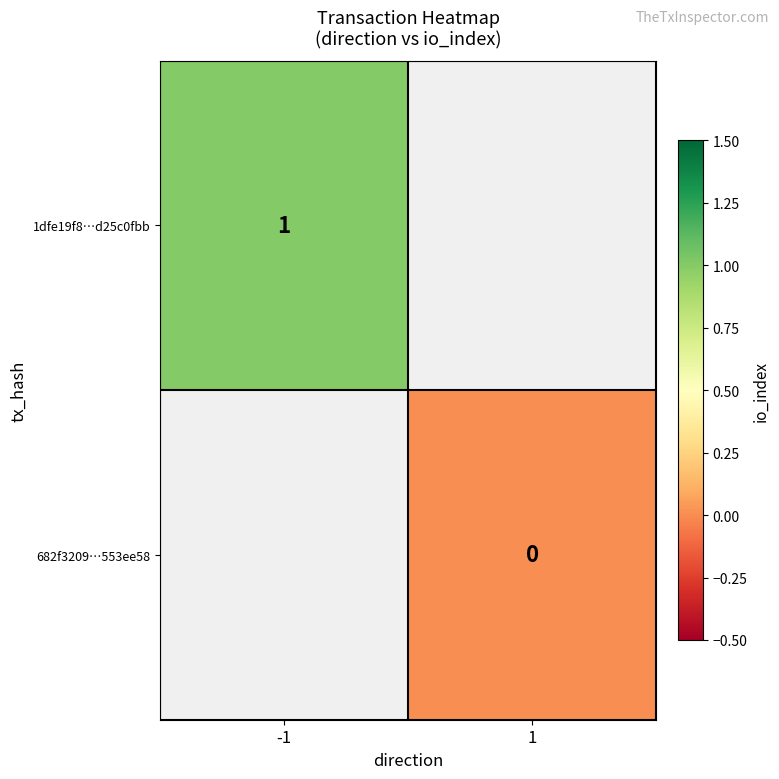

Is it true that 1dfe19f8…d25c0fbb equals 0 at -1?

False